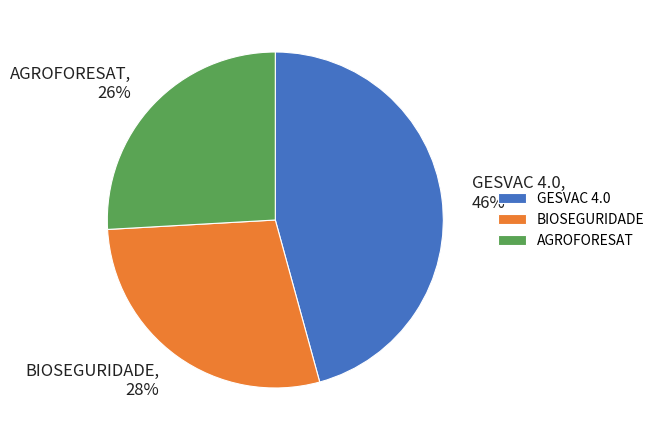

True or false: GESVAC 4.0 accounts for 46% of the total.

True